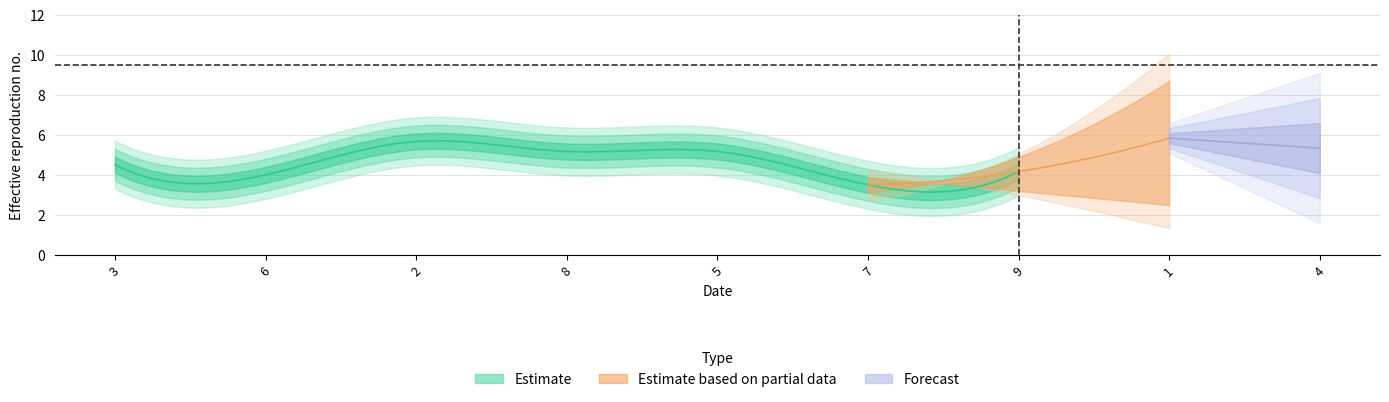

The col_4 series shows 1 at 6. True or false?

False